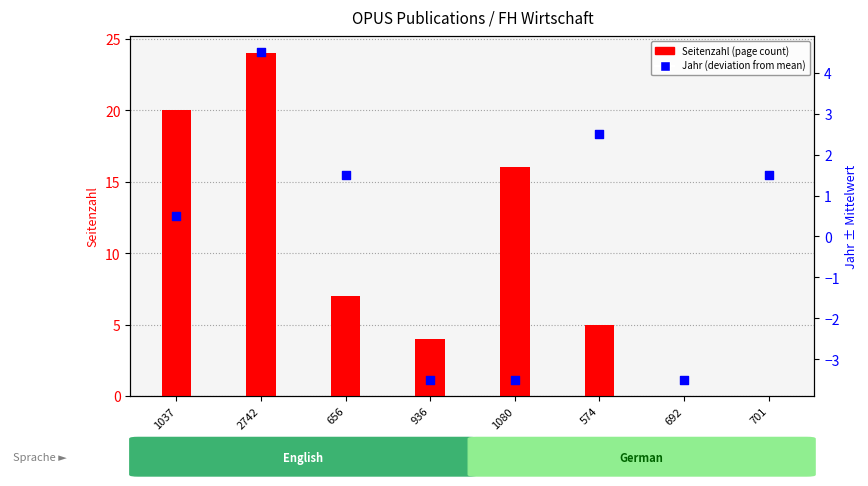

What are all the series names shown in the legend?

Seitenzahl (page count), Jahr (deviation from mean)